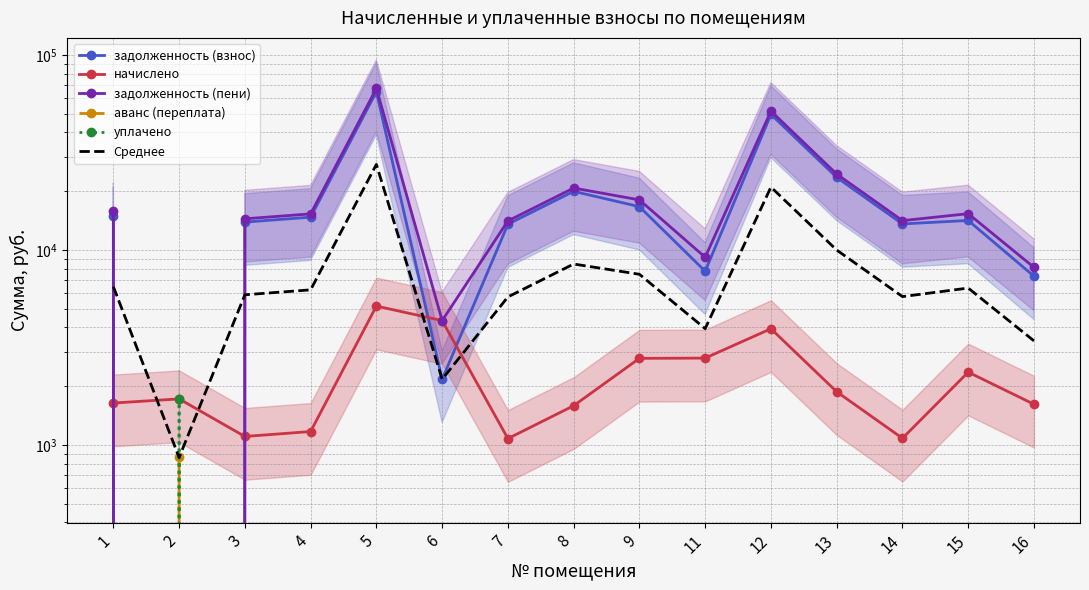

Is it true that уплачено equals 1050.2 at 8?

False